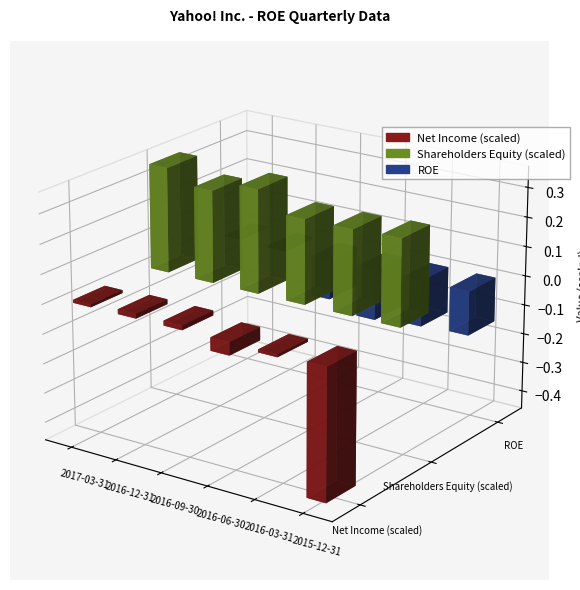

How many groups of bars are there?

6